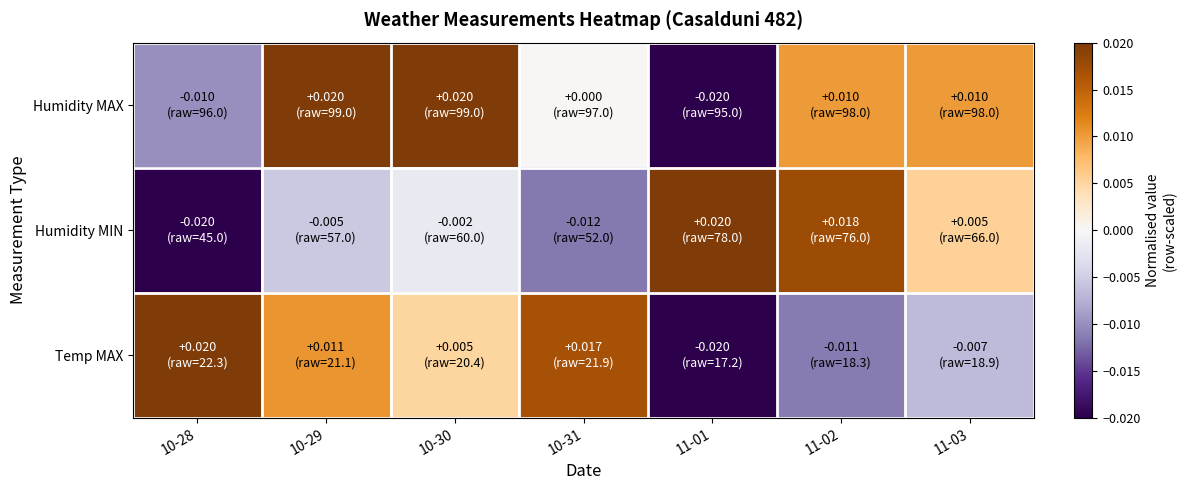

Which category has the highest value across all series?

10-29